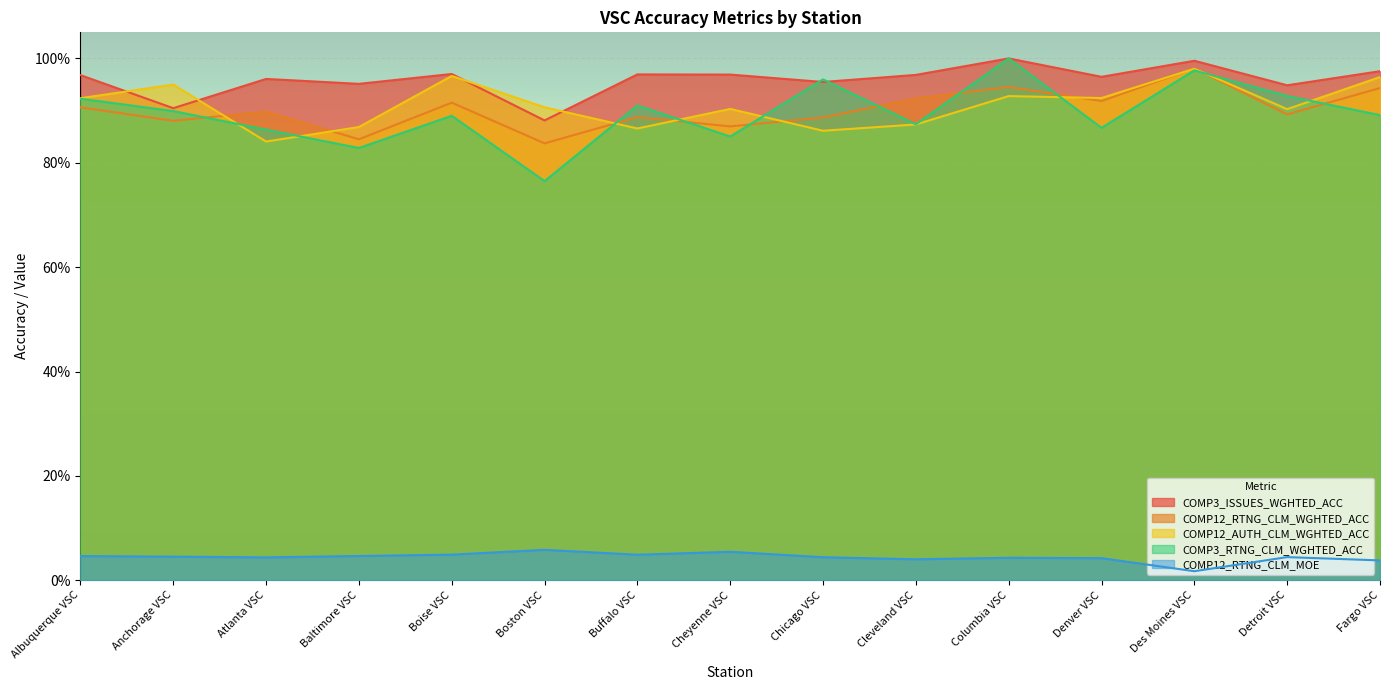

What is the spread (max minus min) of values at Des Moines VSC?

1.0